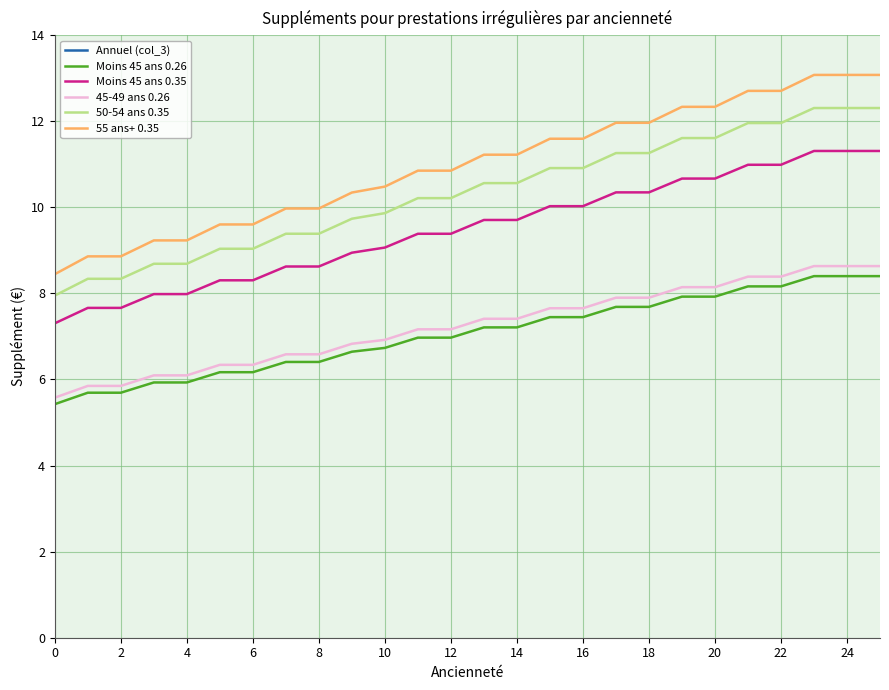

What is the difference between the maximum and minimum values in the 45-49 ans 0.26 series?

3.1